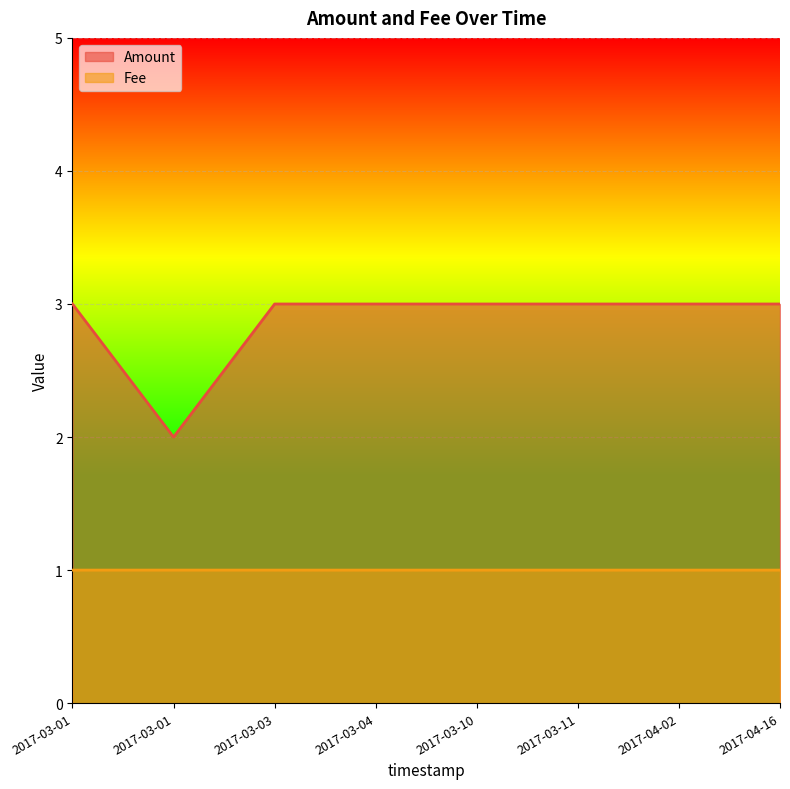

True or false: Fee and Amount intersect in this chart.

False